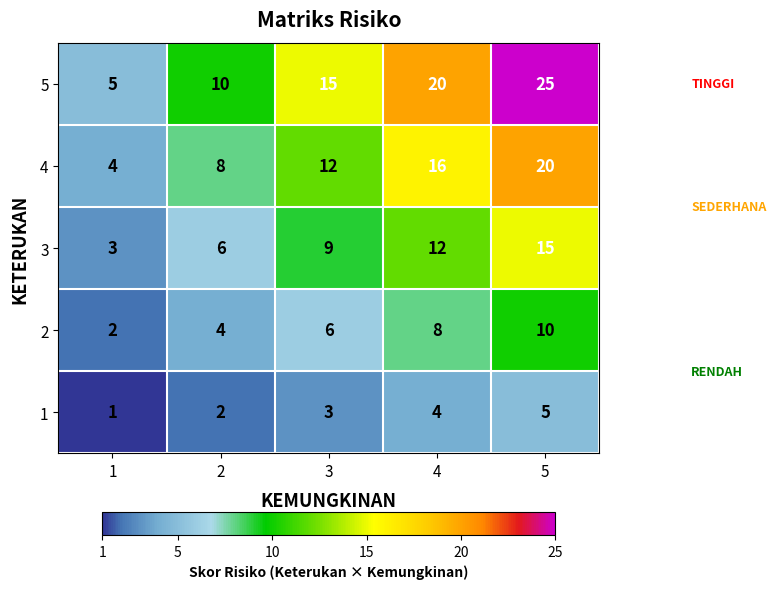

Which category has the lowest value across all series?

1